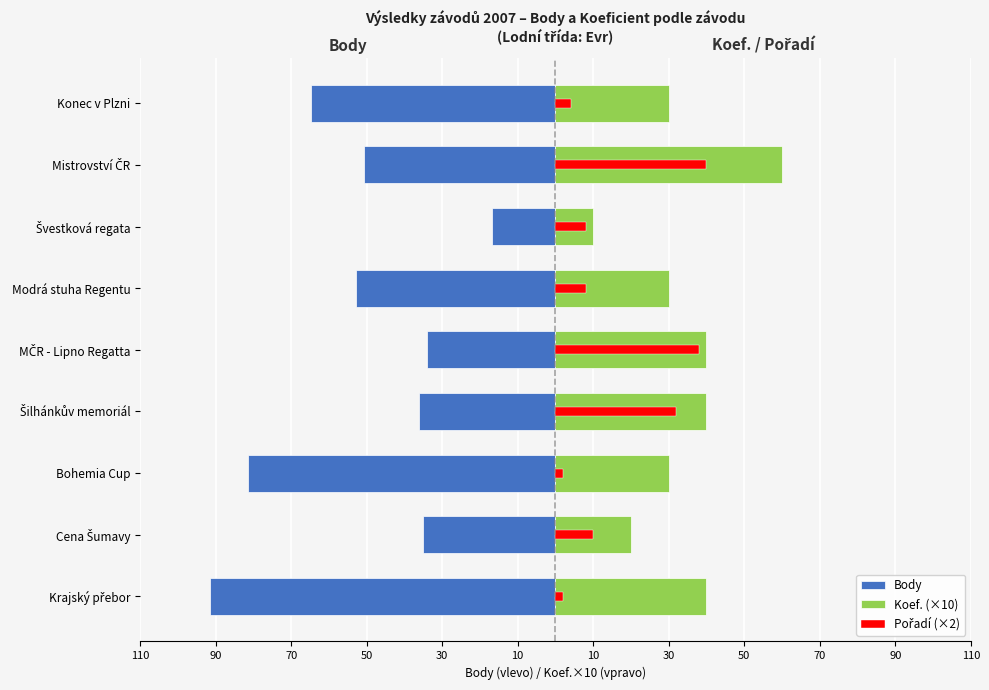

At how many categories does at least one series exceed -25?

9